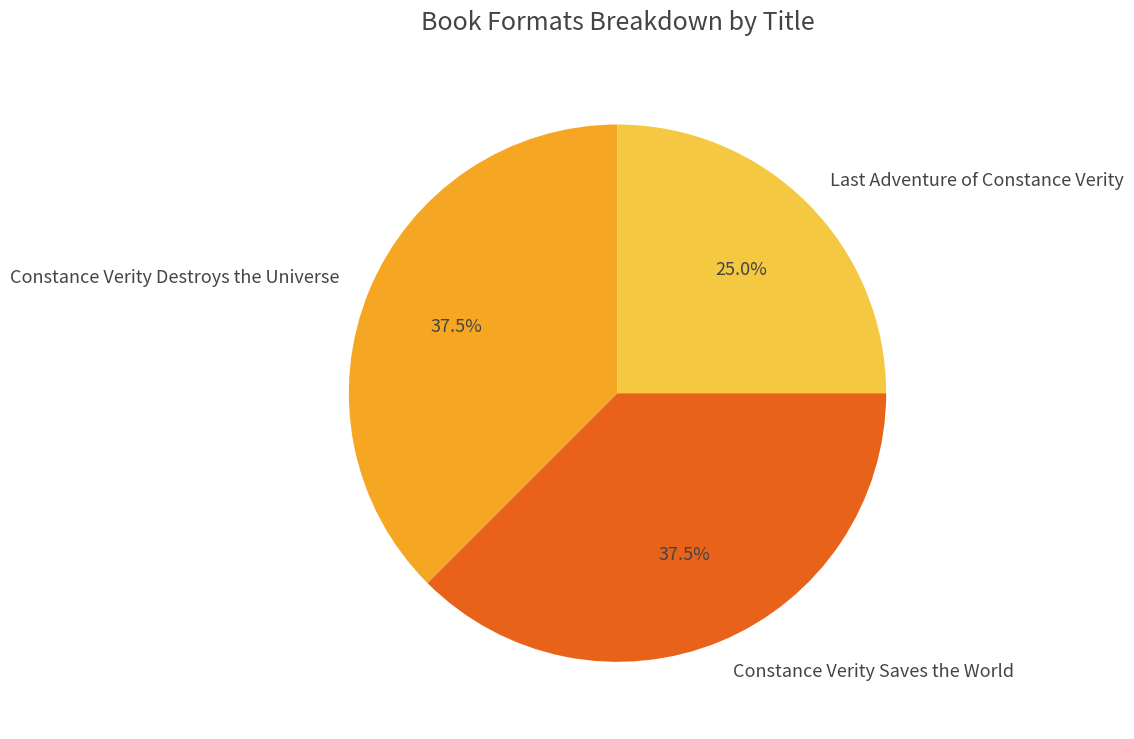

Count the number of slices in the pie.

3